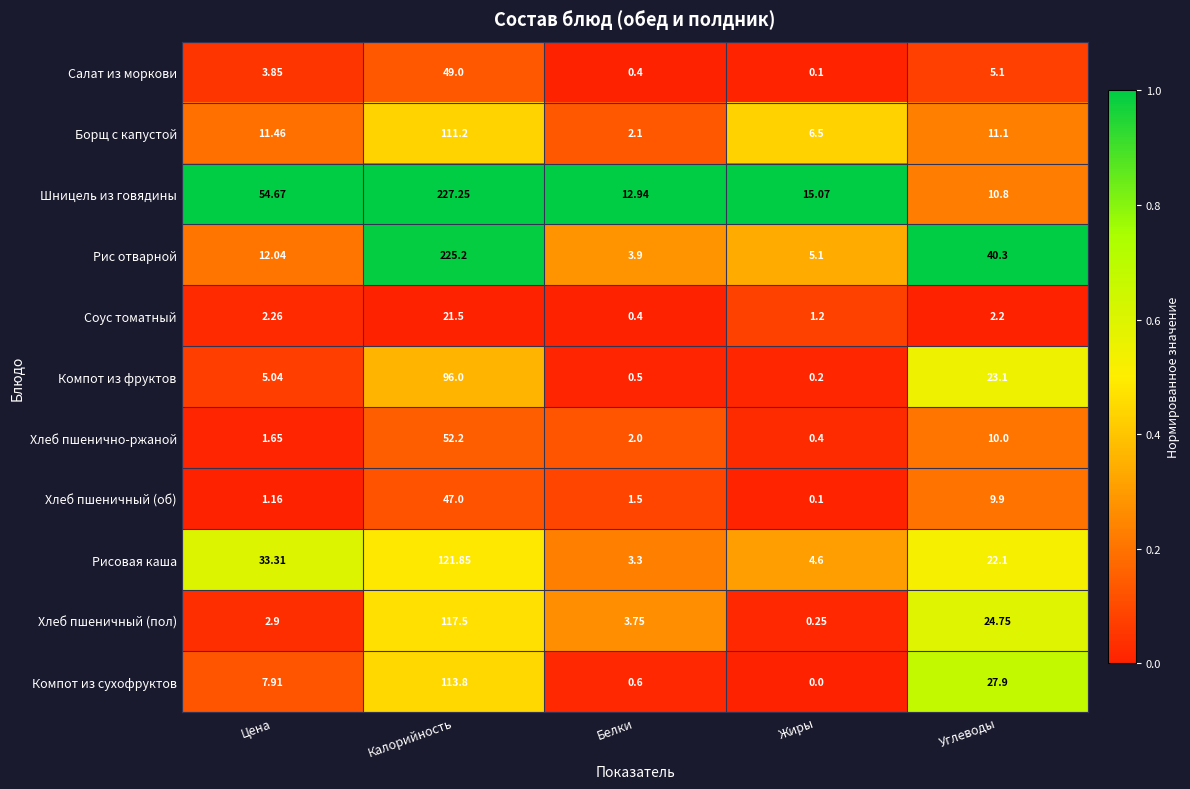

Which category has the lowest value in the Хлеб пшенично-ржаной series?

Жиры